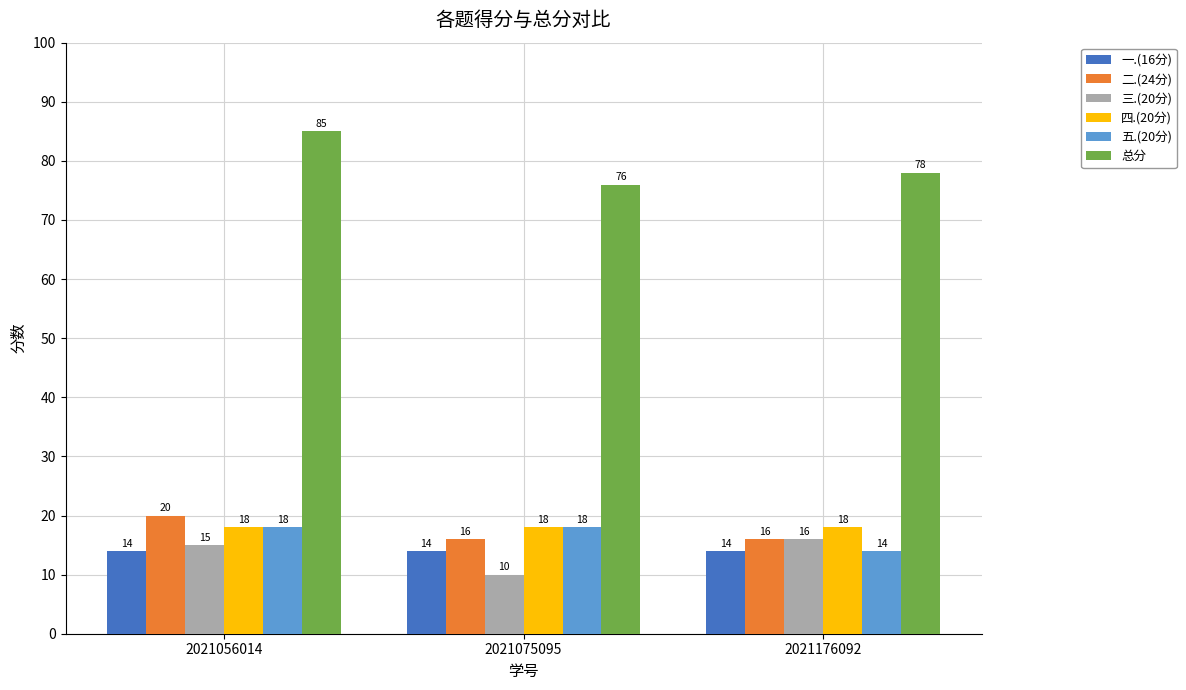

Count the 五.(20分) values in the range 14 to 18.

3